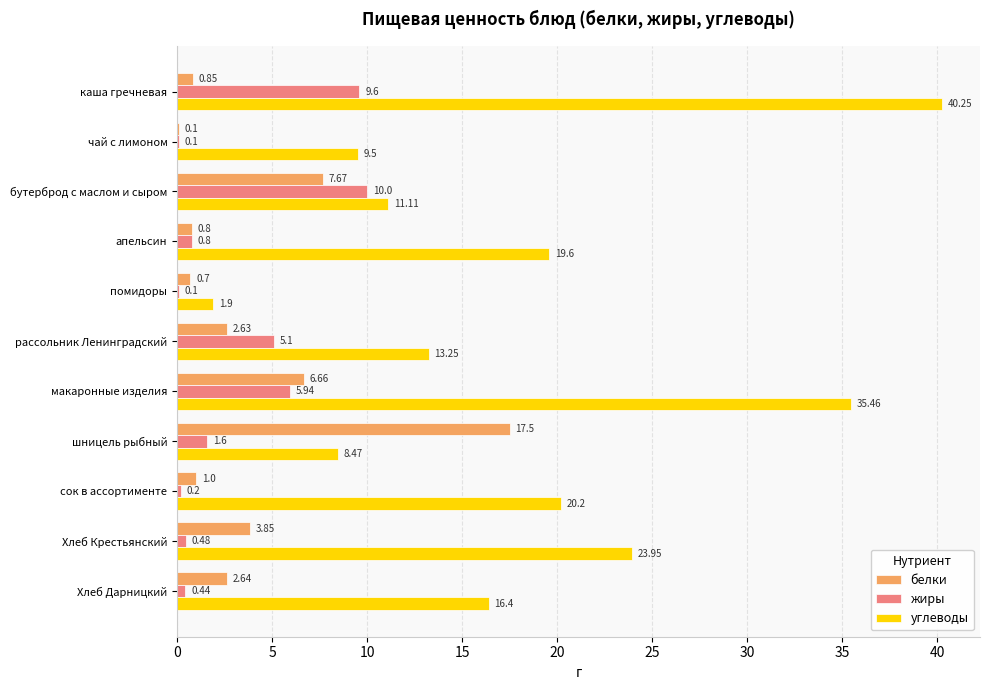

At which label does жиры reach its peak?

бутерброд с маслом и сыром